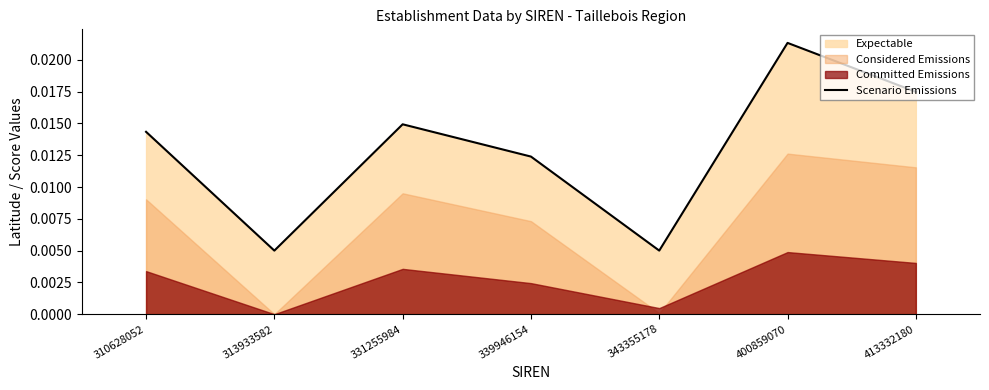

At which category does the data reach its first local valley?

313933582